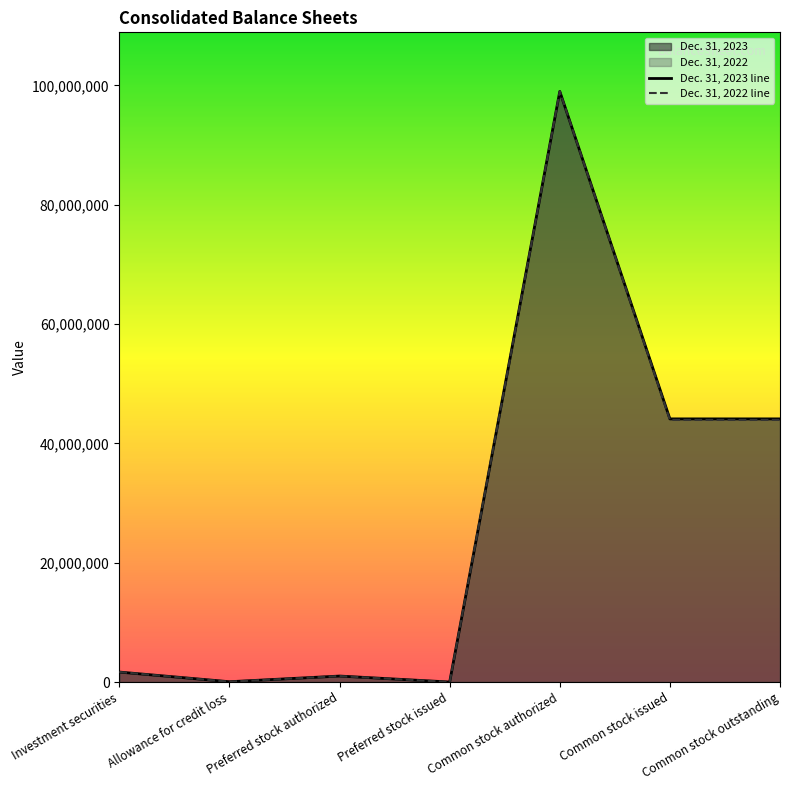

Reading left to right, list all the values displayed in this chart.

Dec. 31, 2023: 1668758	50029	1000000	0	99000000	44106174	44106174
Dec. 31, 2022: 1681309	50464	1000000	0	99000000	43937889	43937889